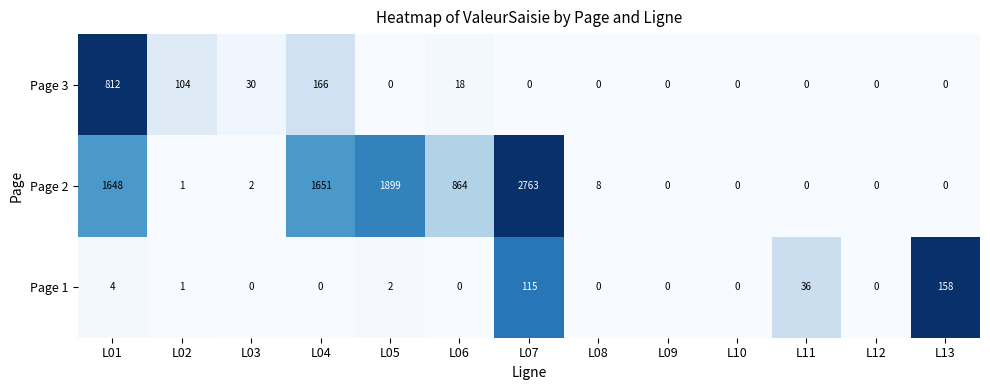

Which category has the highest value across all series?

L07